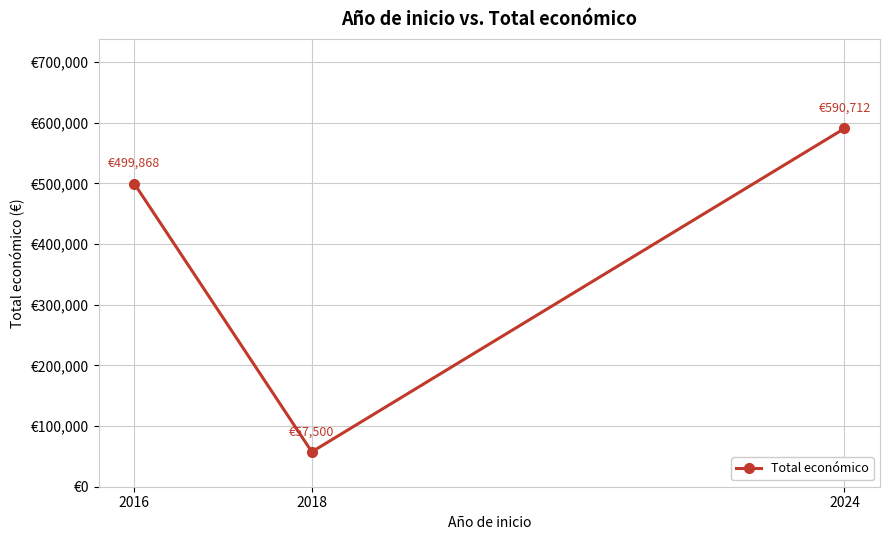

Is this an area chart (filled region under the line)?

No